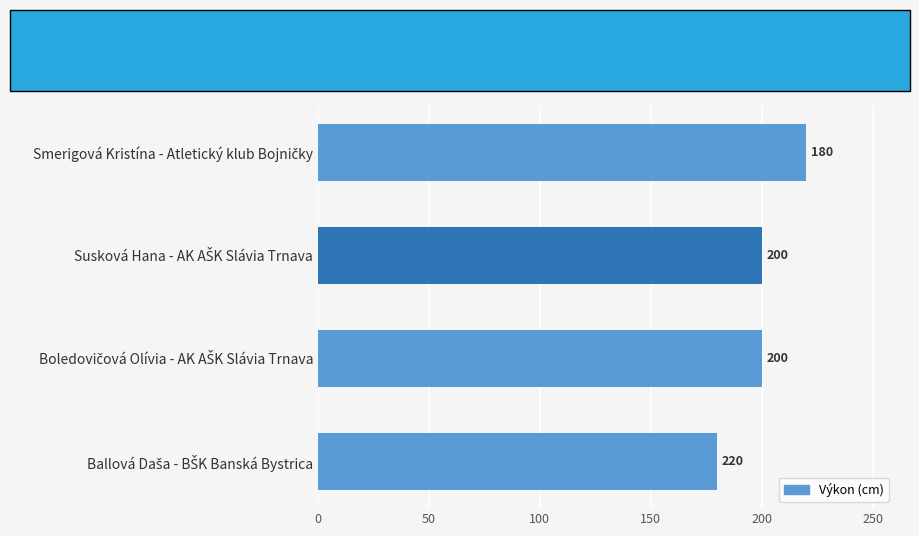

What is the greatest value displayed?

220